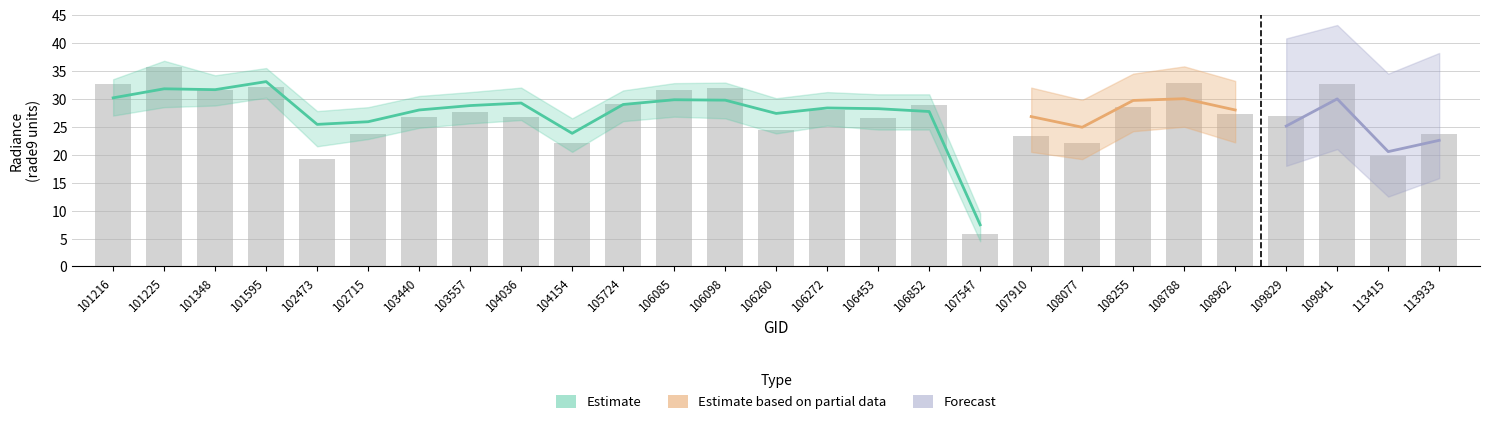

Where is rade9_mult_nadir_norm nearest to the value 20?

113415